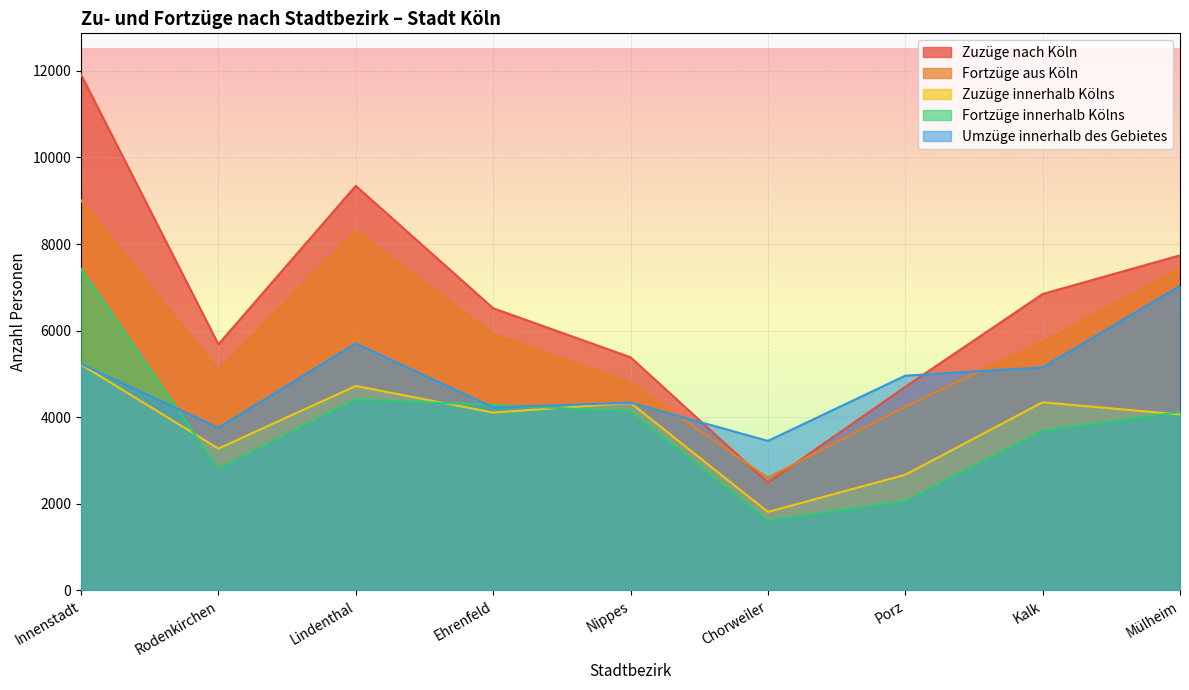

What is the label of the 5th point from the left?

Nippes